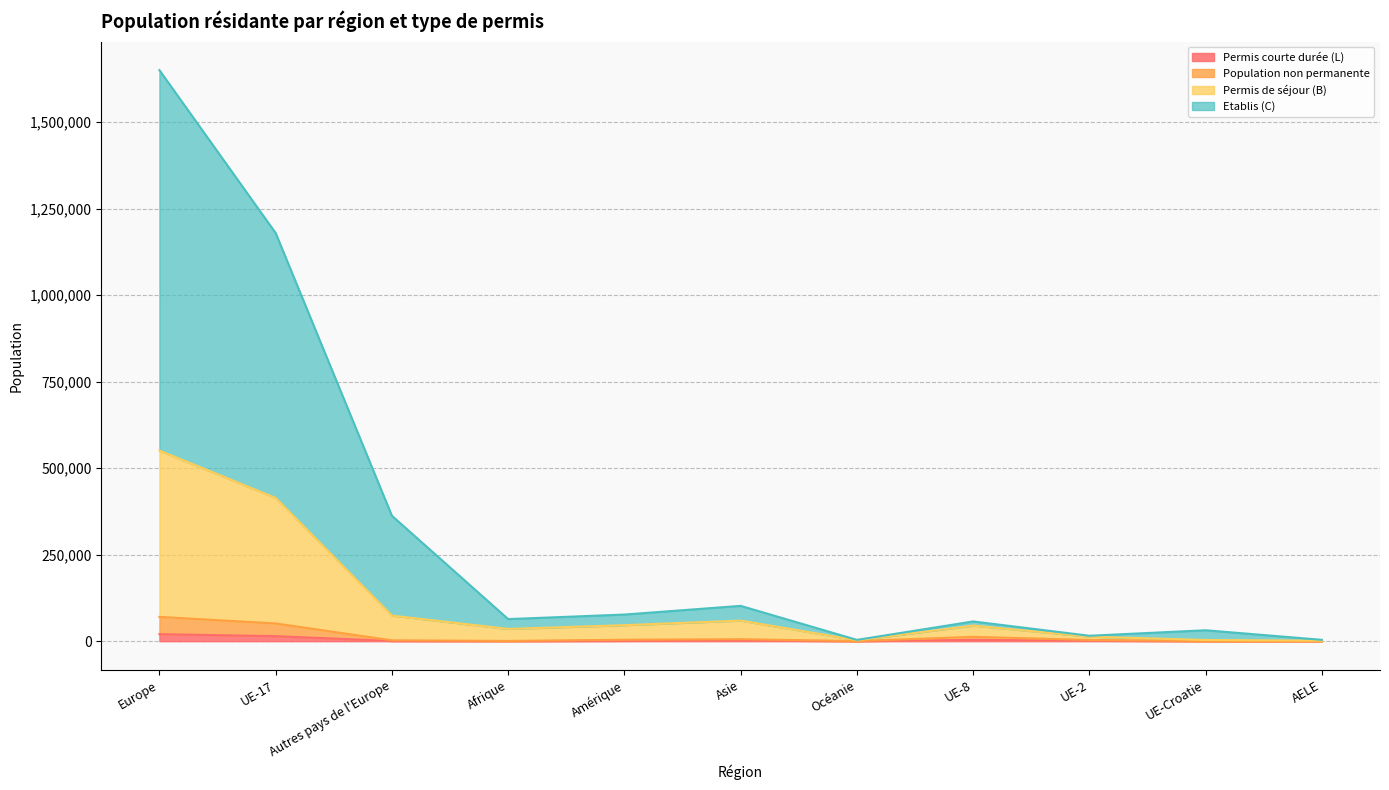

What is the label of the 11th point from the right?

Europe